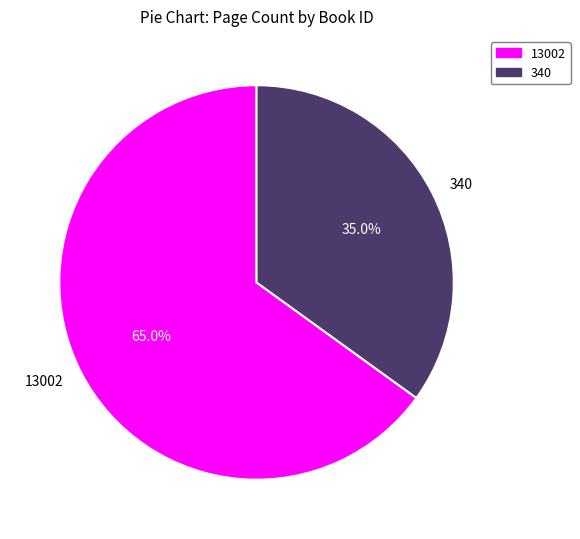

To the nearest percent, what percentage of the pie is 340?

35%